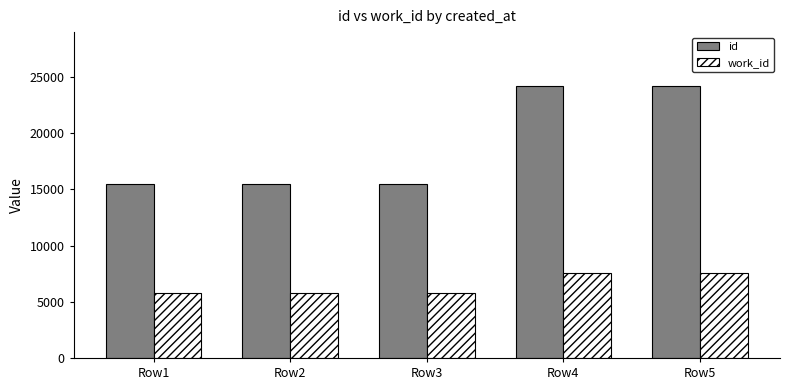

How many categories are shown in the chart?

5